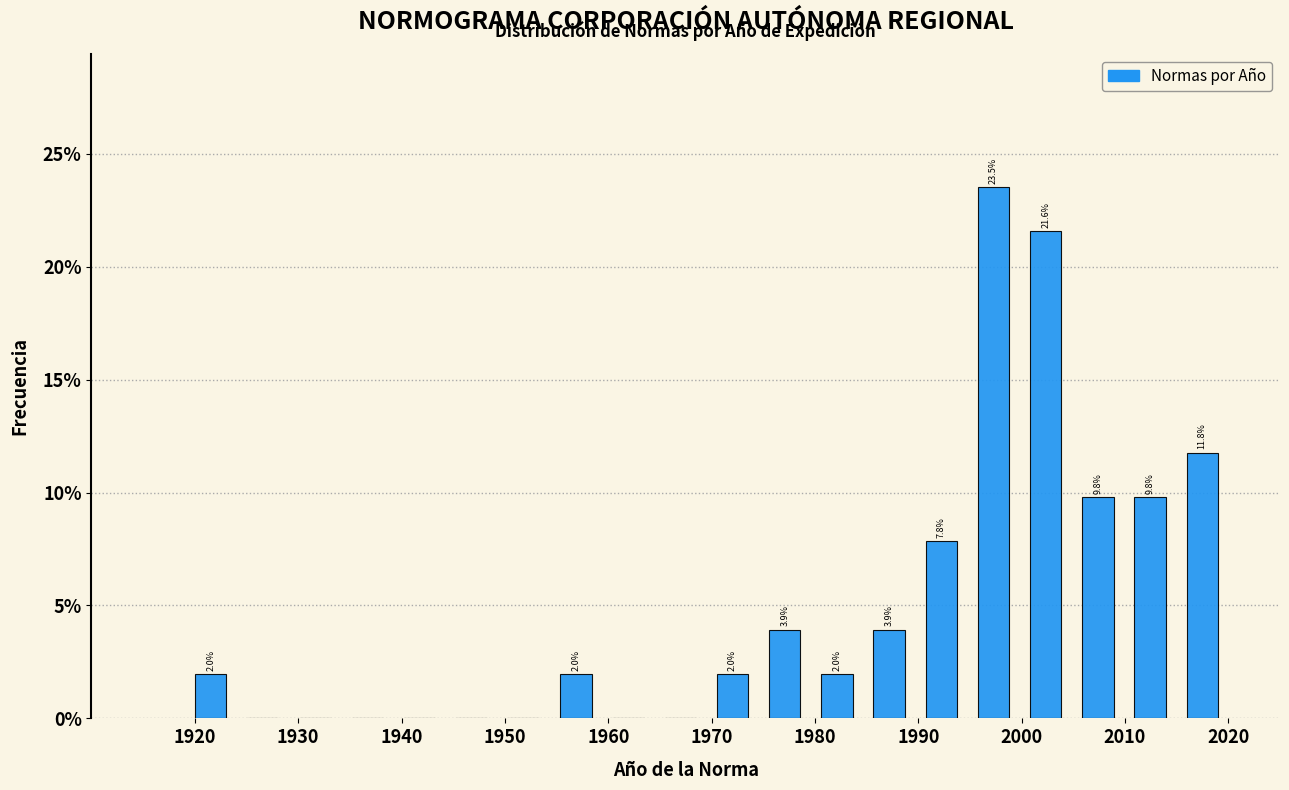

Over which range of the x-axis is the bar tallest?

1995 to 2000